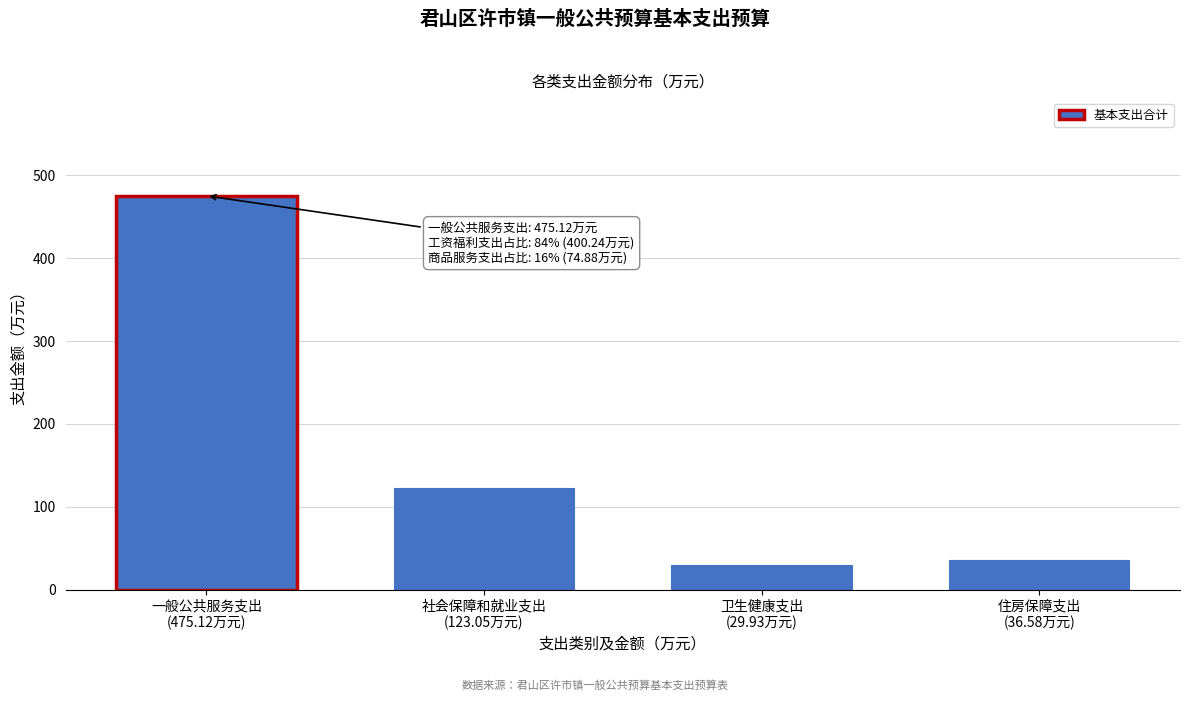

What is the greatest value displayed?

475.1